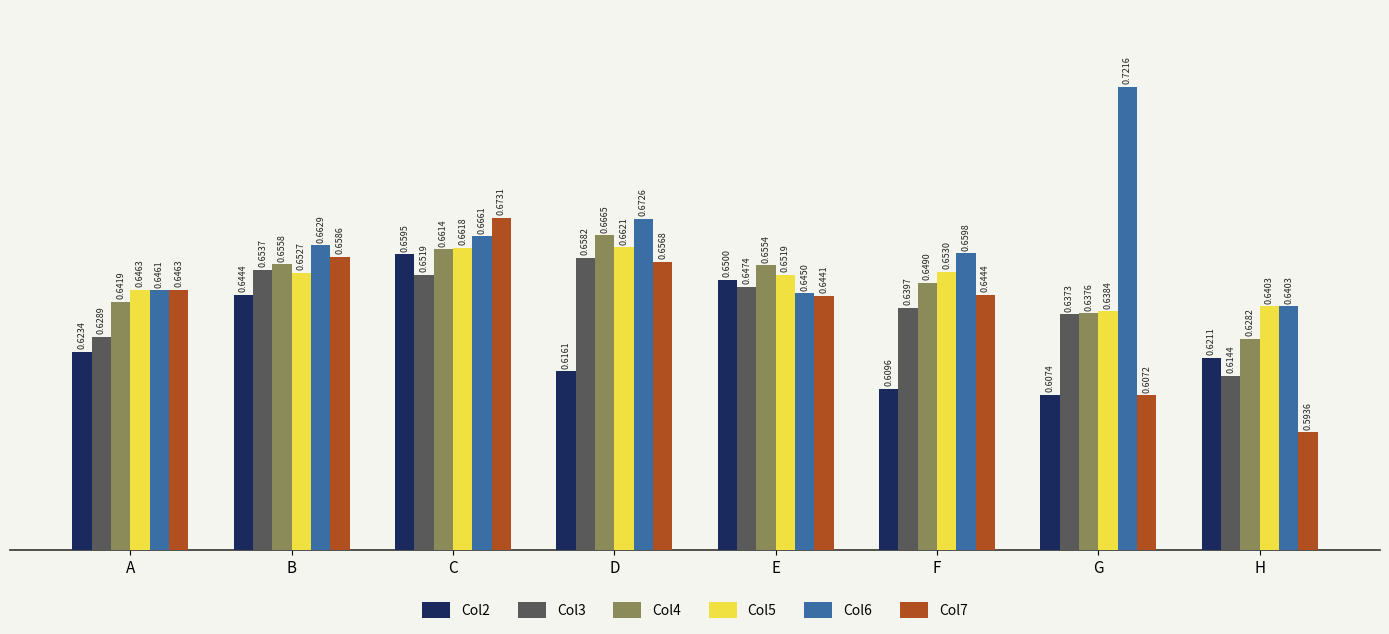

Which series has the widest spread of values?

Col6